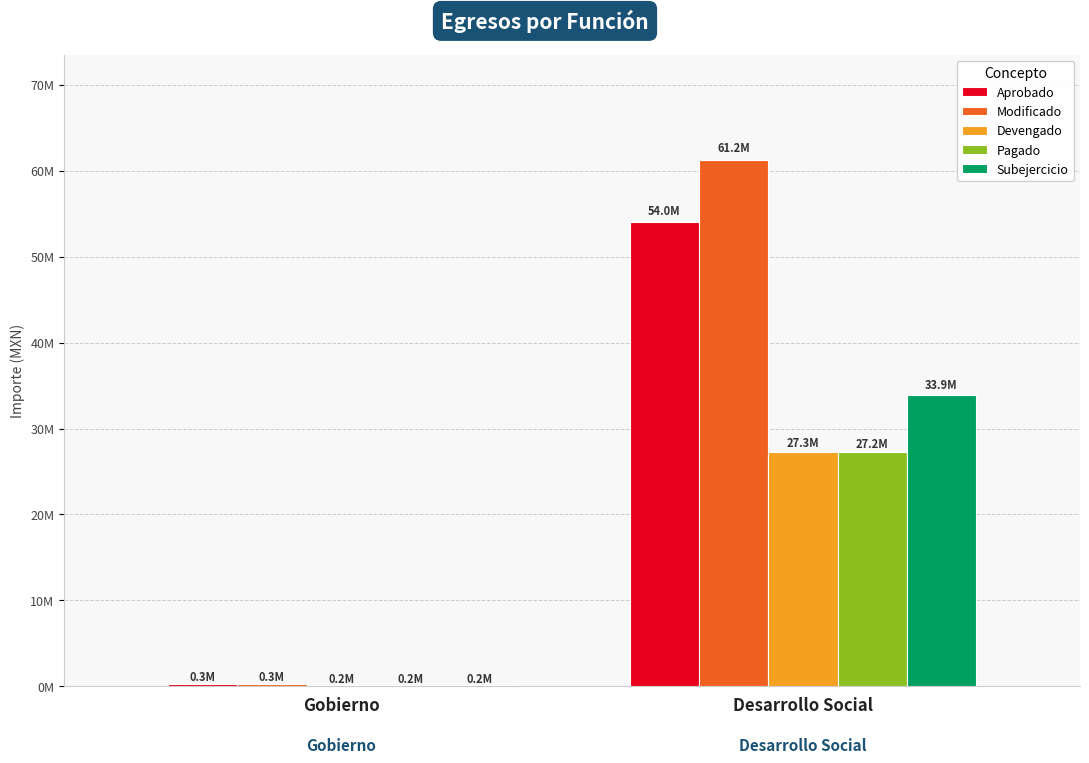

What is the maximum value for Aprobado?

54023282.3